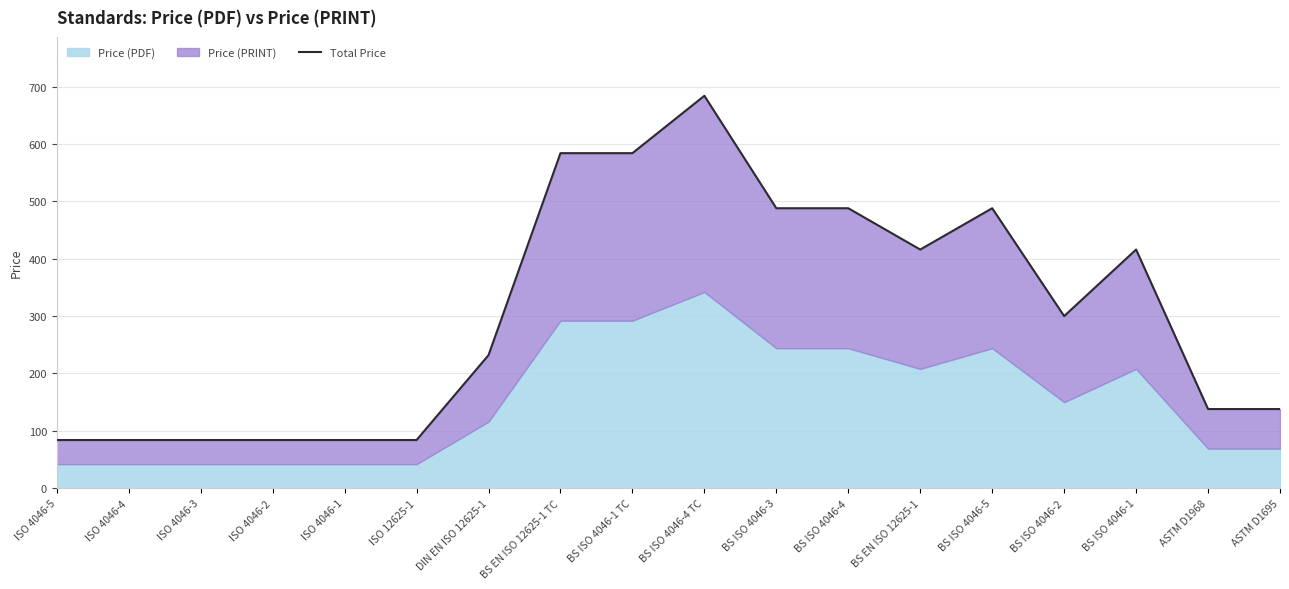

What is the label of the 7th point from the right?

BS ISO 4046-4